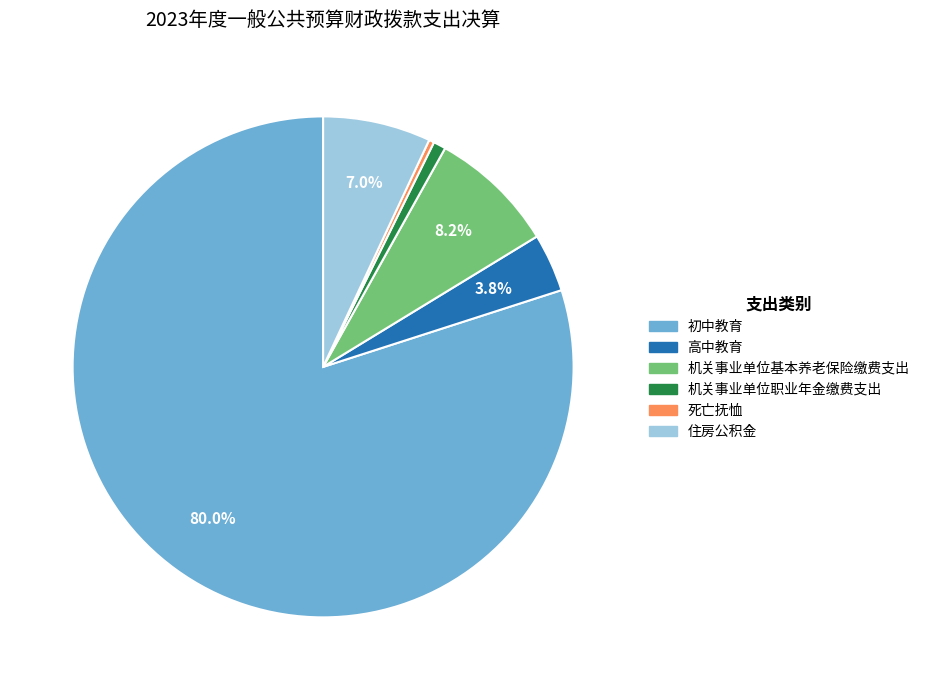

How many slices are in this pie chart?

6